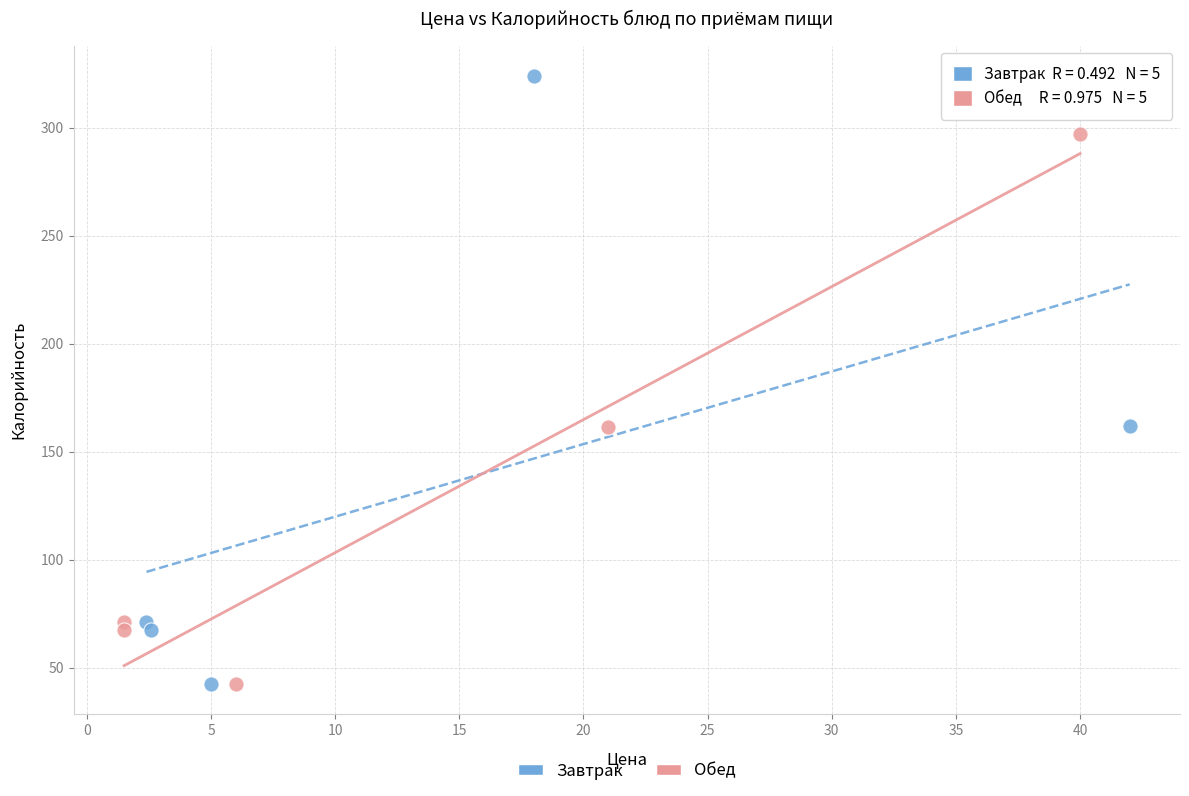

Which series has the widest spread of Y values?

Завтрак